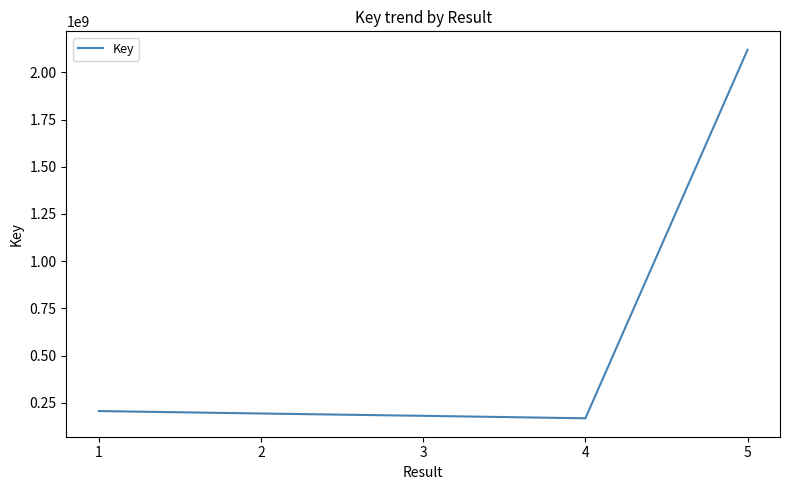

True or false: there are more than 2 points higher than both neighbors.

False